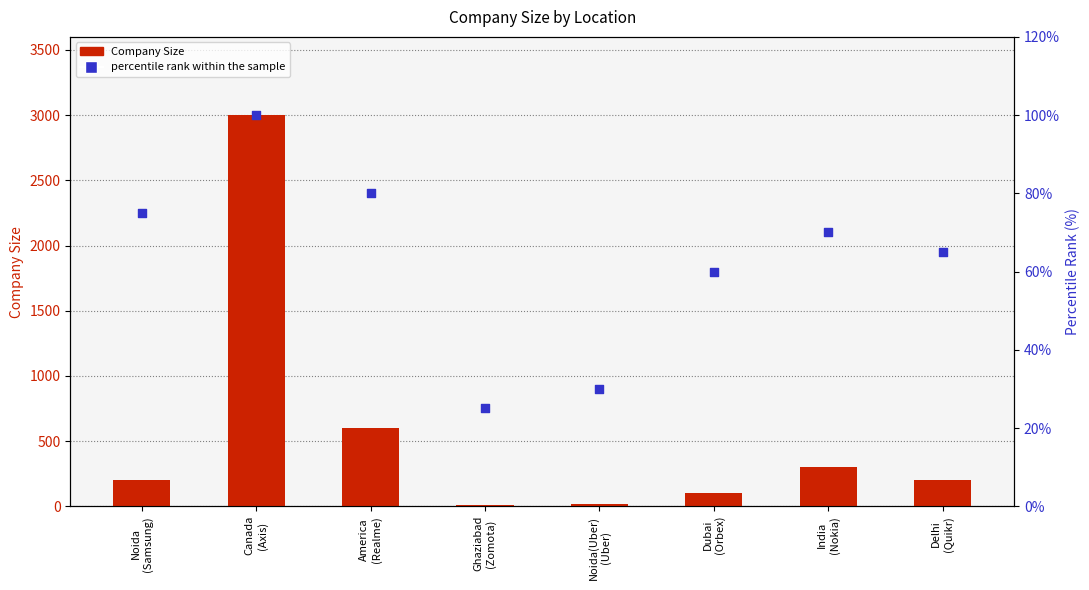

Which series reaches the minimum Y coordinate?

Company Size